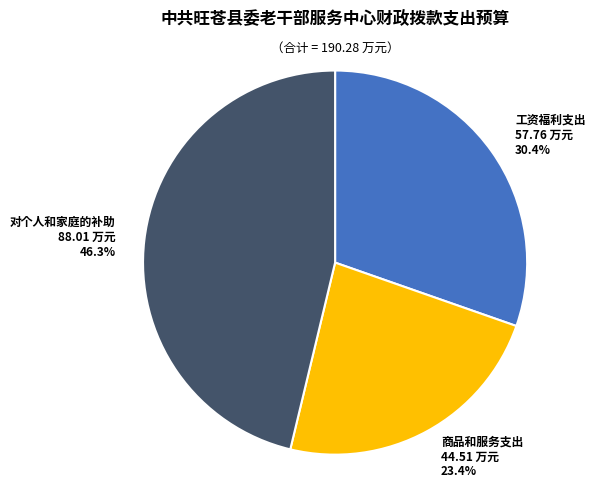

How many segments does this pie chart have?

3